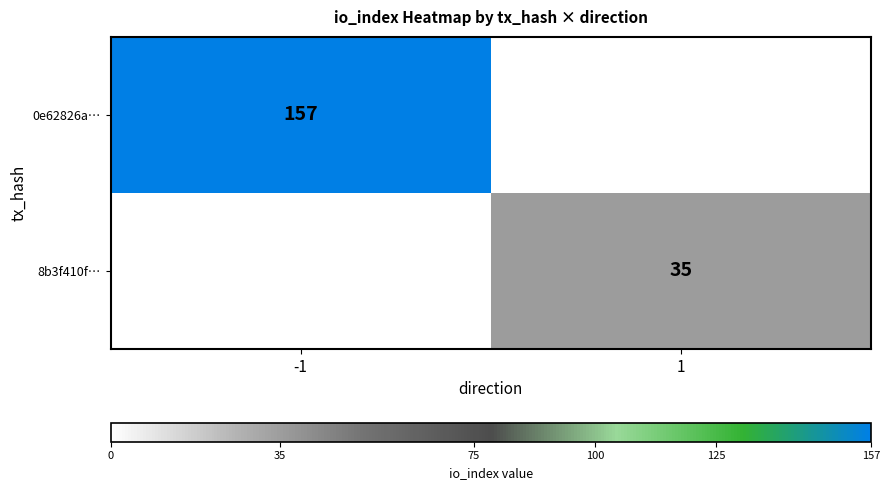

Count the number of data series in this chart.

2